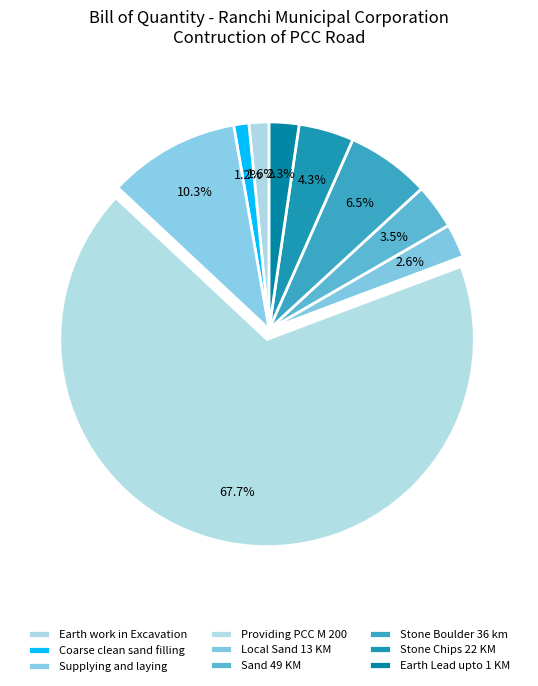

What is the change in value from Sand 49 KM to Stone Chips 22 KM?

+6014.9